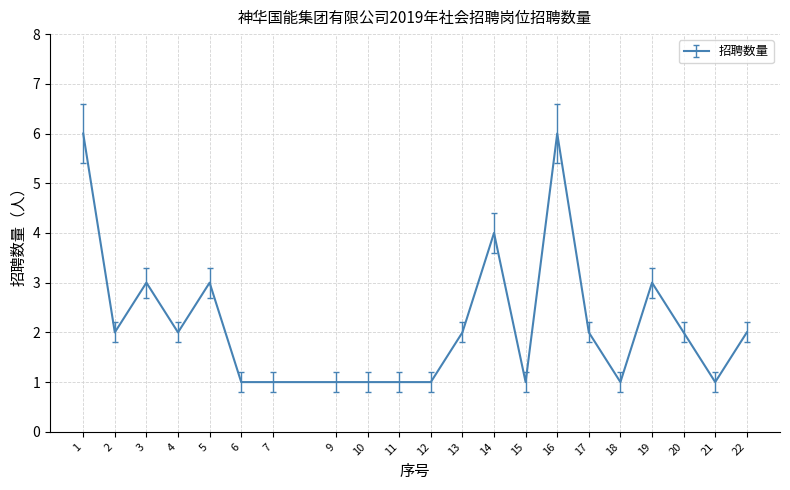

True or false: the data shows 1 at 18.

True